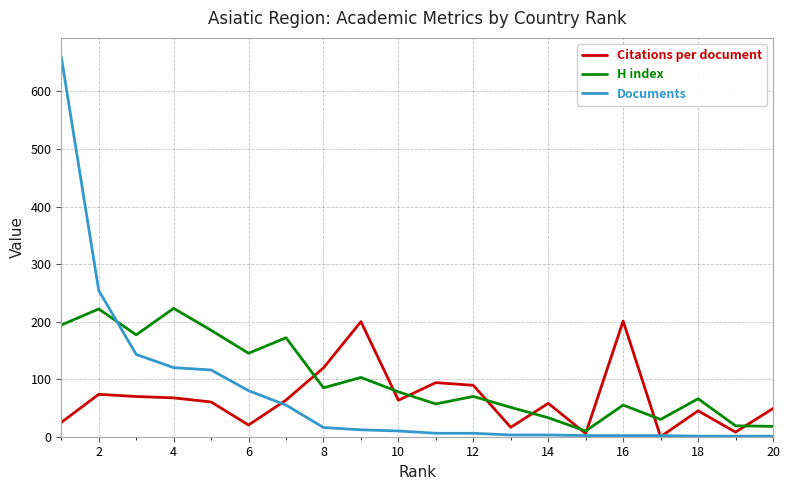

Which series has the widest spread of values?

Documents